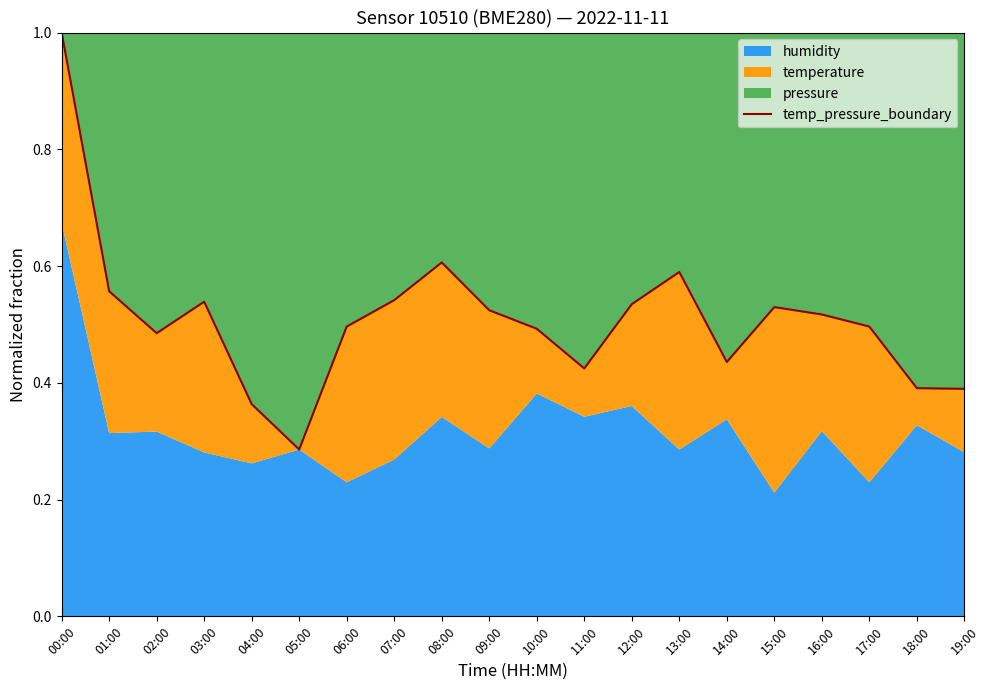

Read the value at 06:00.

0.5